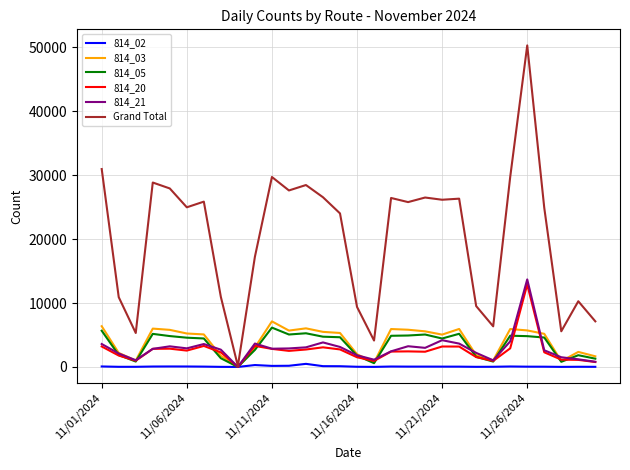

Which series has the largest total across all categories?

Grand Total